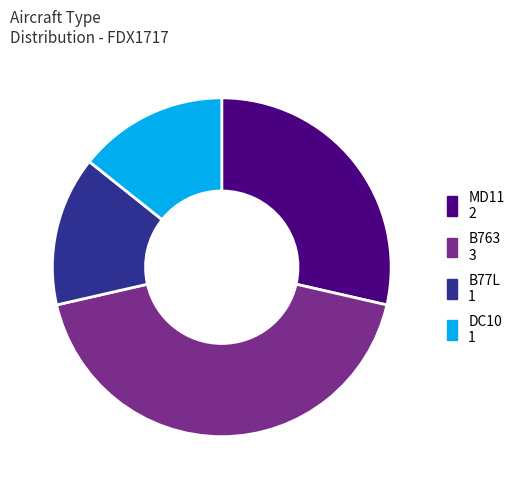

Do B77L and B763 together represent more than half of the pie?

Yes